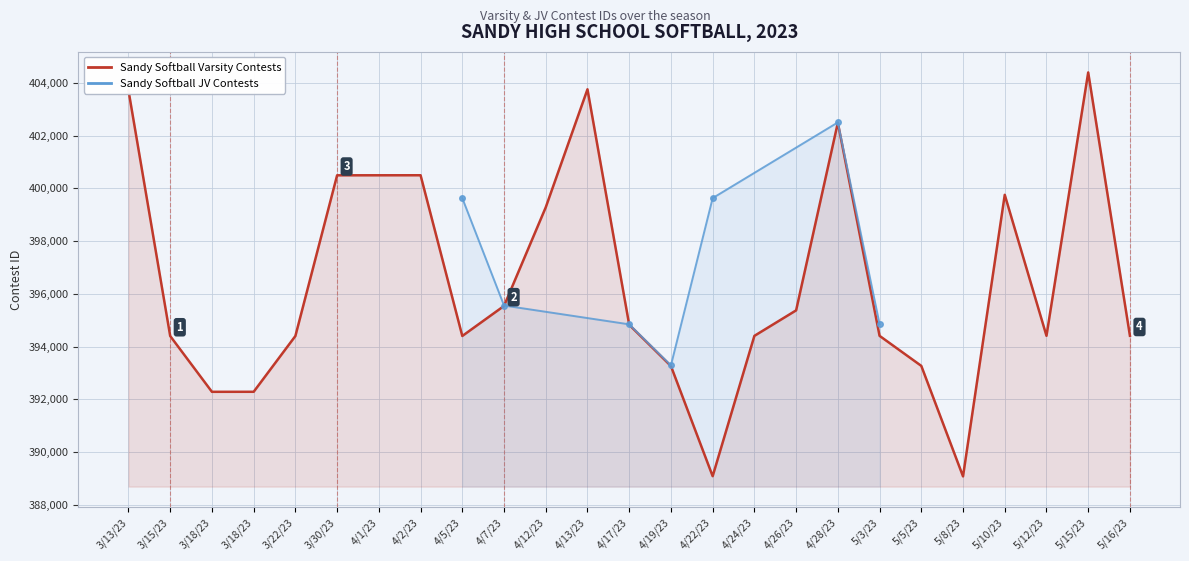

What is the difference between the maximum and minimum values?

15321